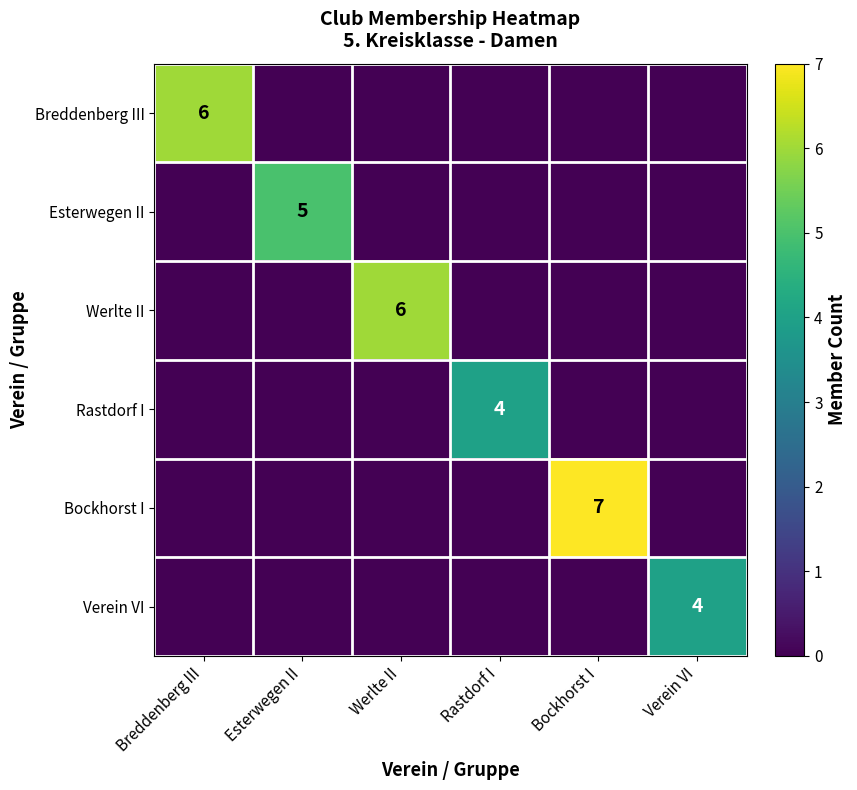

At which category is the sum across all series the highest?

Bockhorst I